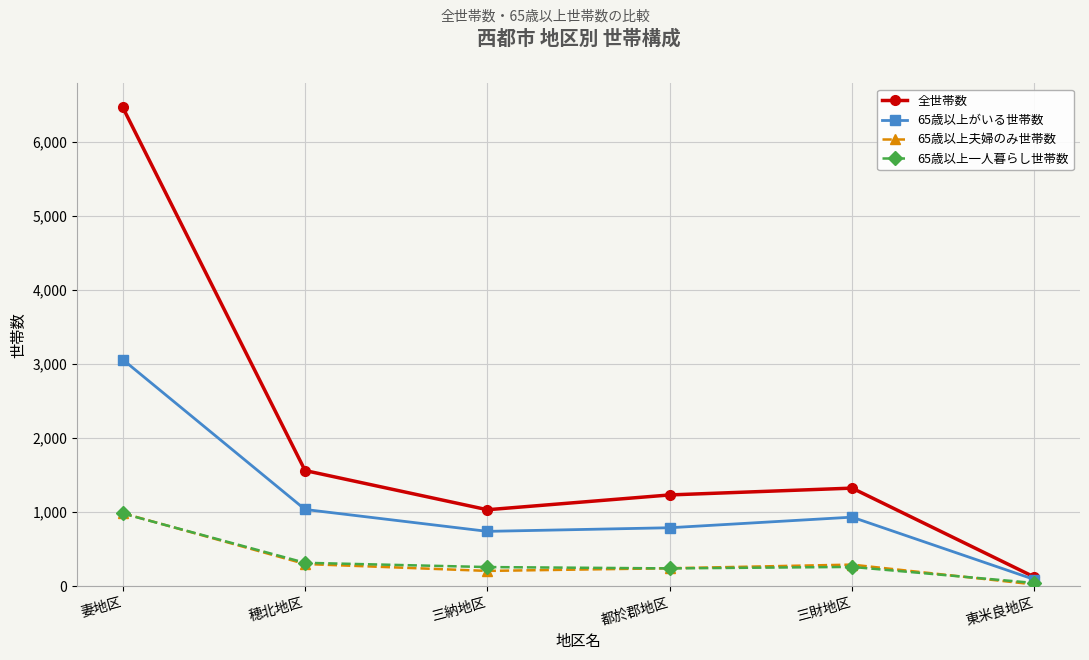

What is the label of the 6th point from the left?

東米良地区